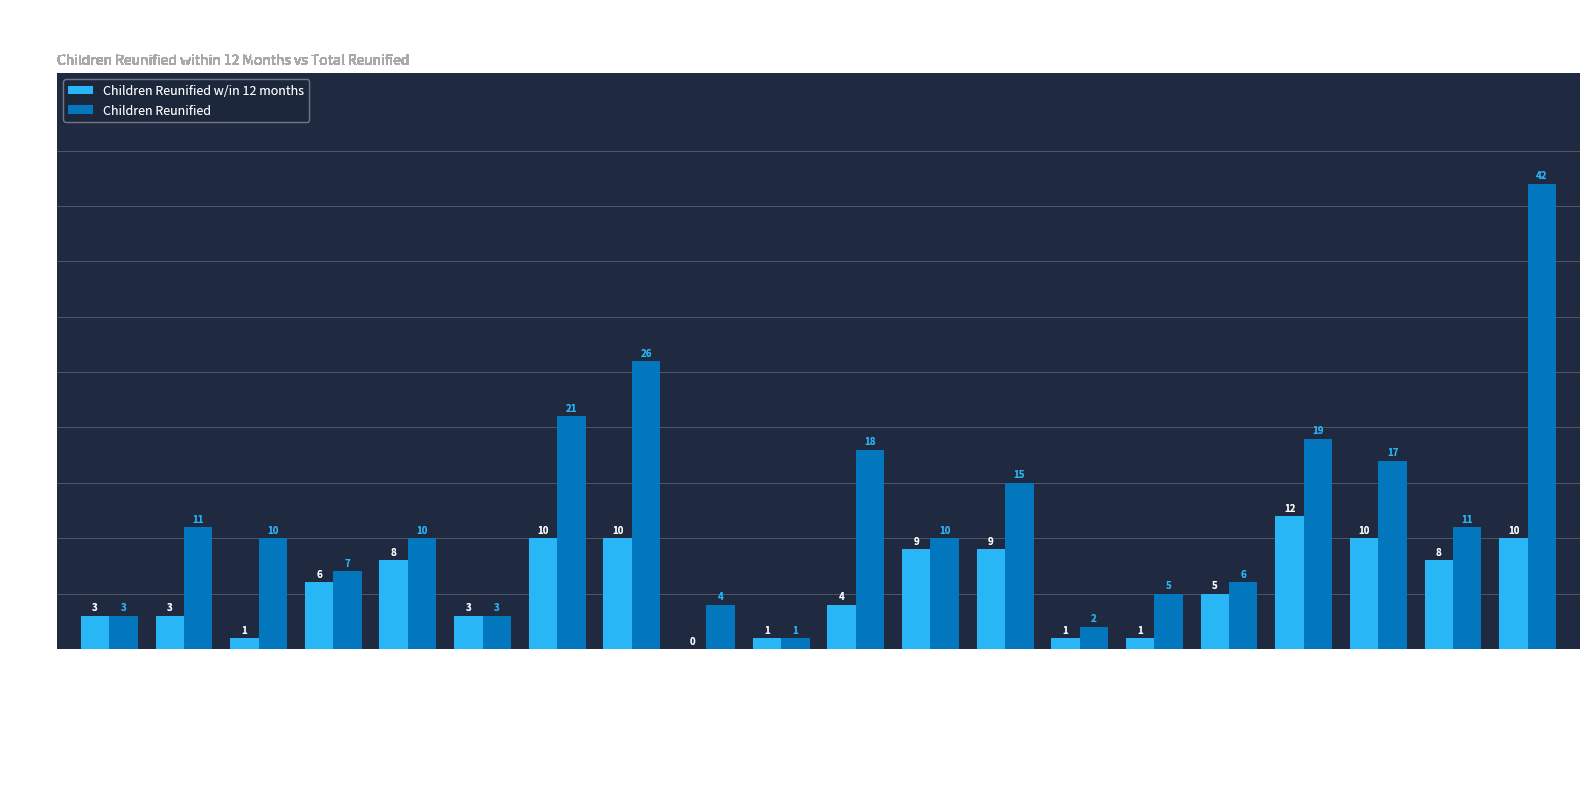

What are all the series names shown in the legend?

Children Reunified w/in 12 months, Children Reunified